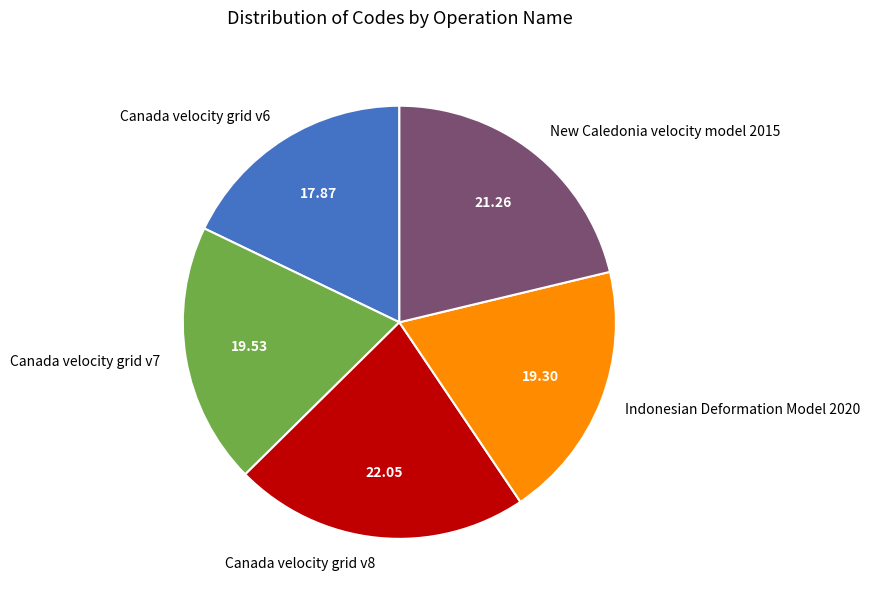

What is the ratio of the value at Canada velocity grid v8 to the value at Canada velocity grid v7?

1.1